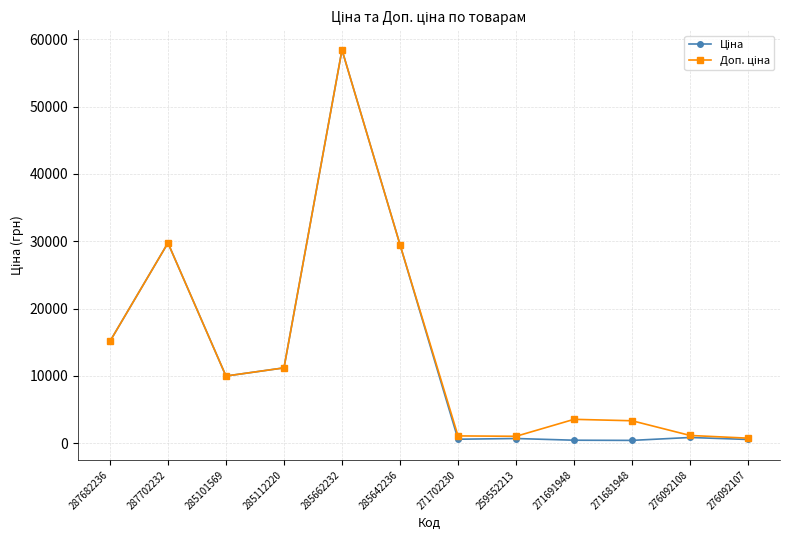

What is the total value across all series at 287682236?

30240.0